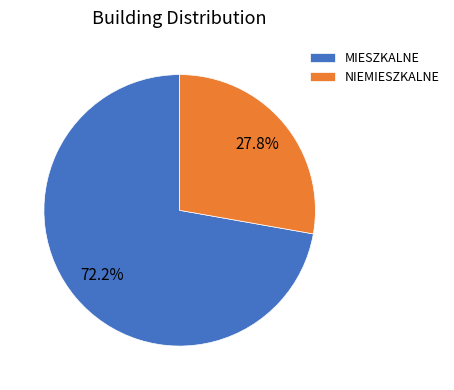

Is there any slice that represents more than half of the pie?

Yes